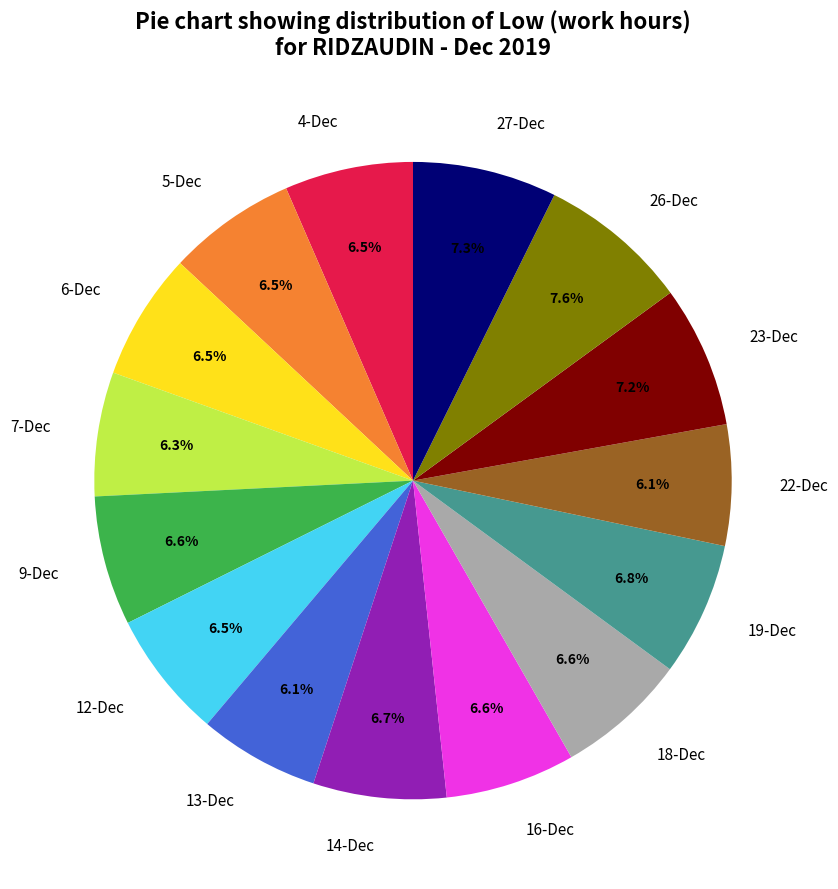

What portion of the pie excludes 4-Dec?

93.5%